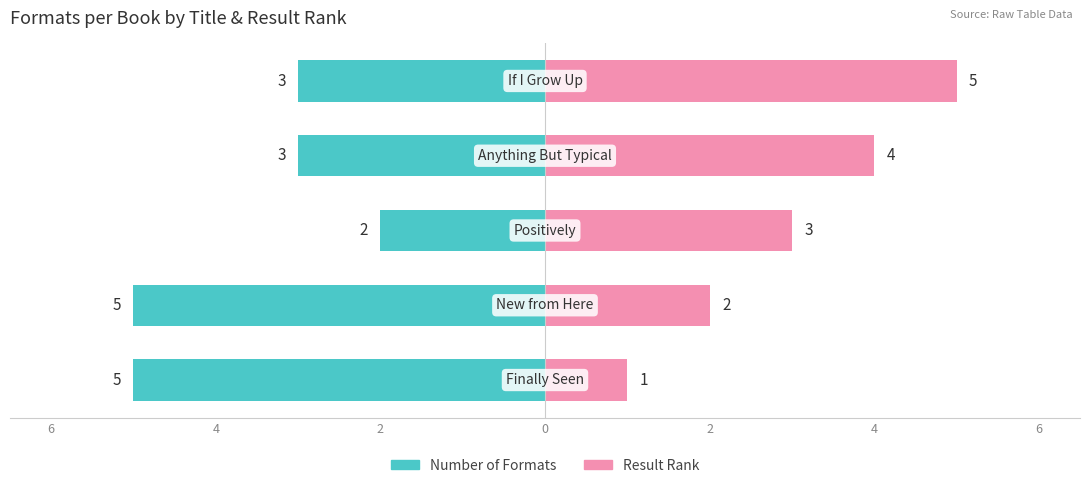

Reading left to right, transcribe all the data shown in this chart.

Number of Formats: 6=-5	4=-5	2=-2	0=-3	2=-3
Result Rank: 6=1	4=2	2=3	0=4	2=5